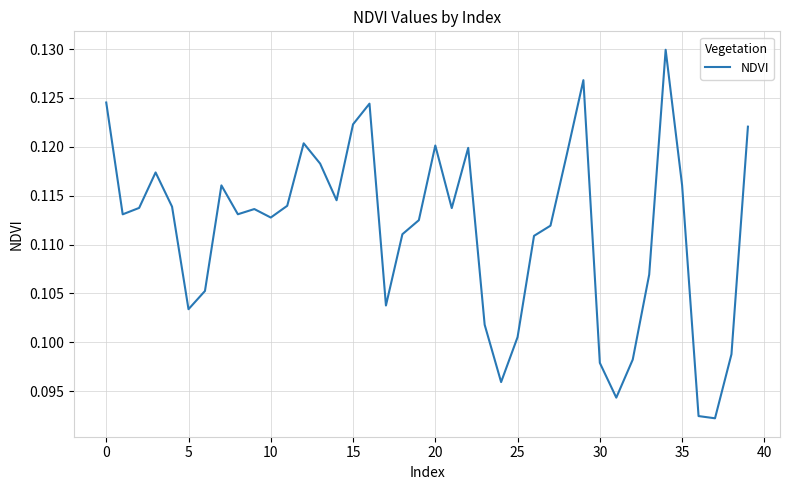

Count the number of categories in the chart.

40